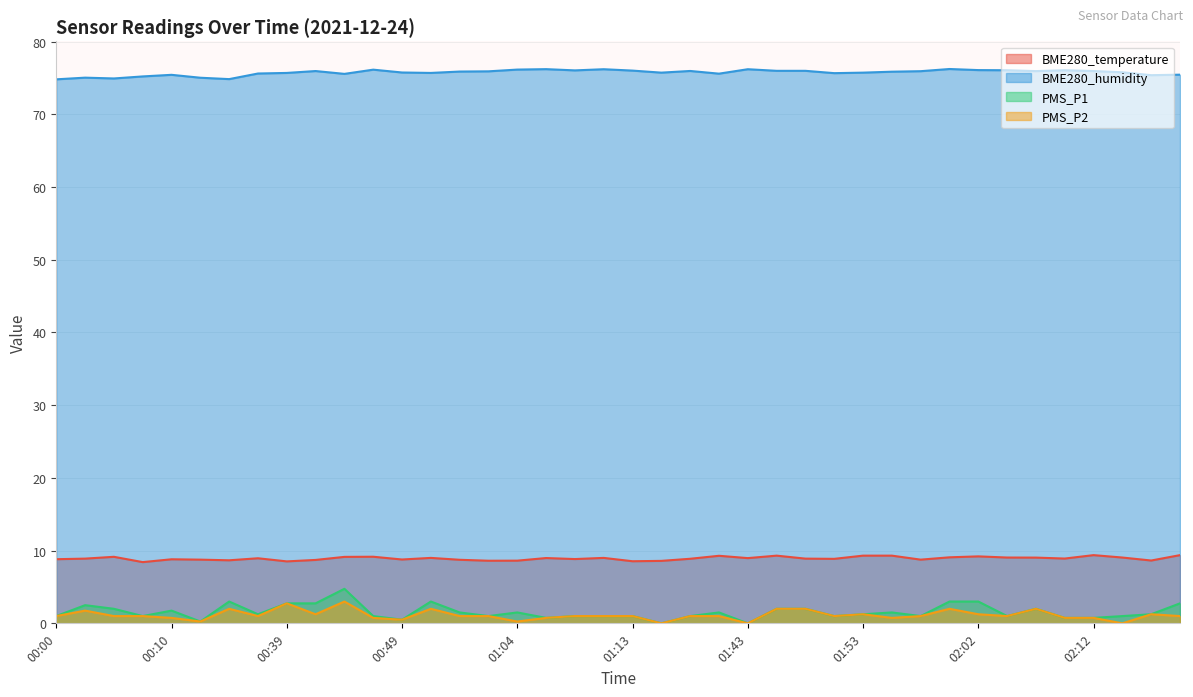

True or false: BME280_temperature and PMS_P2 cross at least once.

False